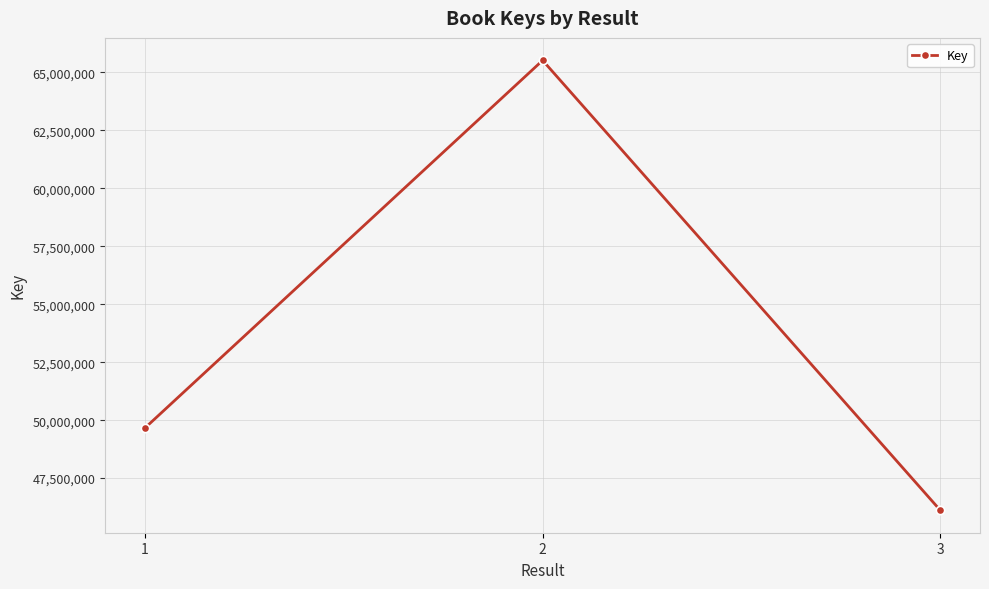

How many lines are shown in the chart?

1